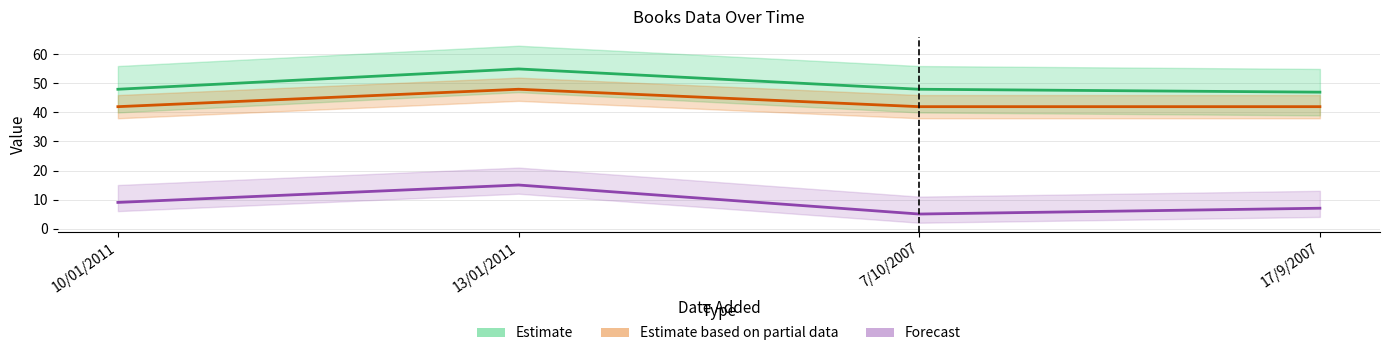

How many data points in pages are less than 48?

1